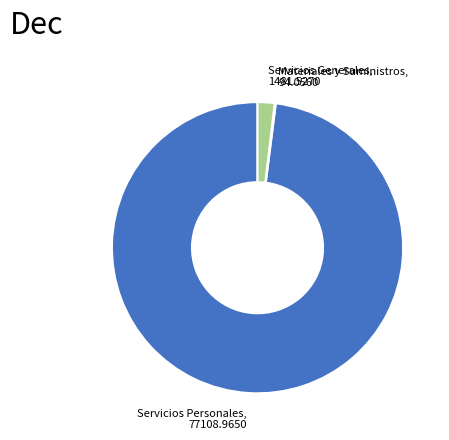

True or false: Servicios Generales, 1481.5270 accounts for 2% of the total.

True